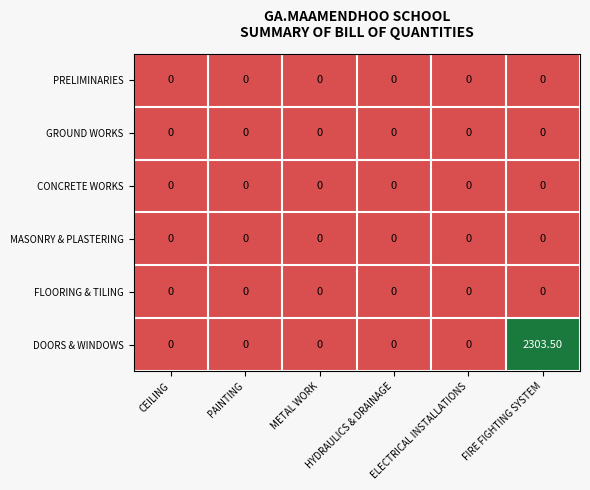

At which category is the sum across all series the highest?

FIRE FIGHTING SYSTEM